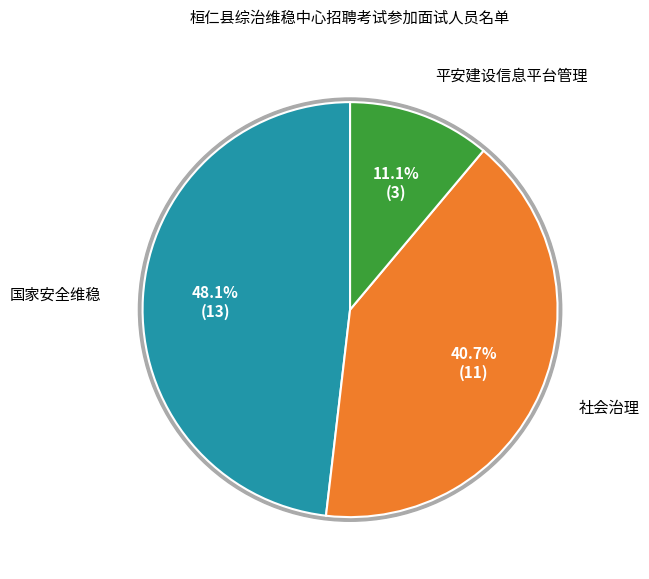

How many segments does this pie chart have?

3